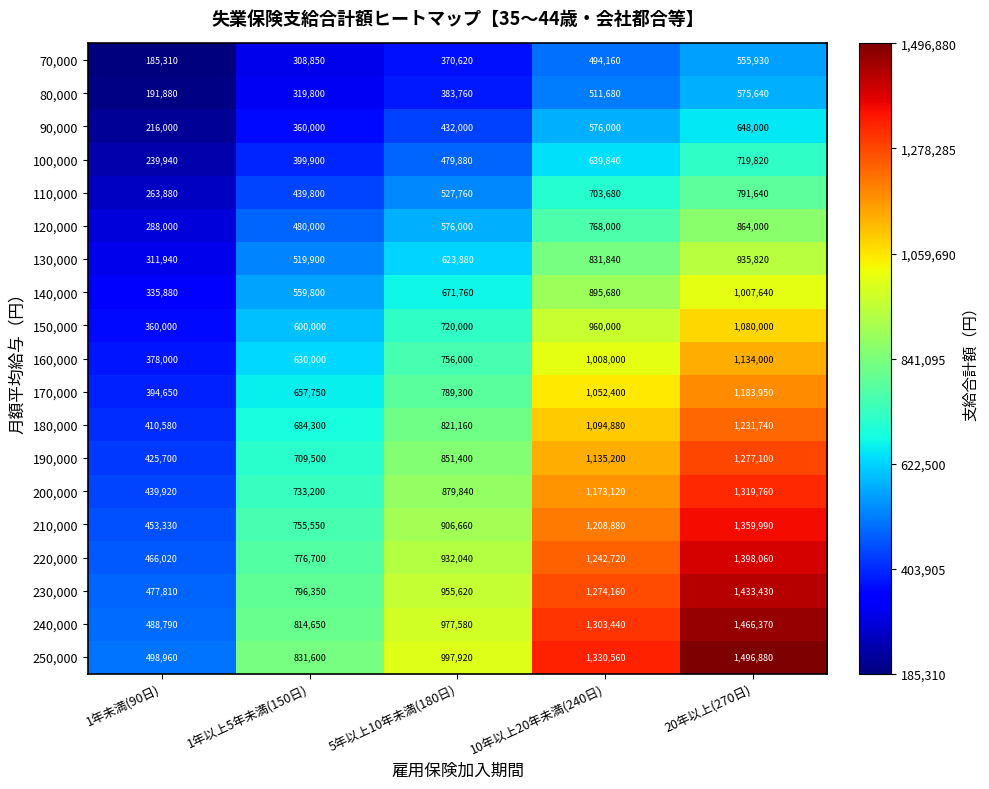

What is the sum of all 70,000 values?

1914870